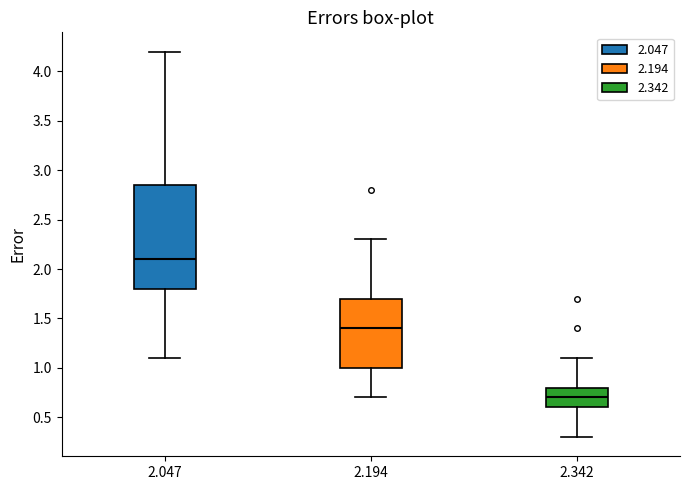

Which box has the highest median line?

2.047